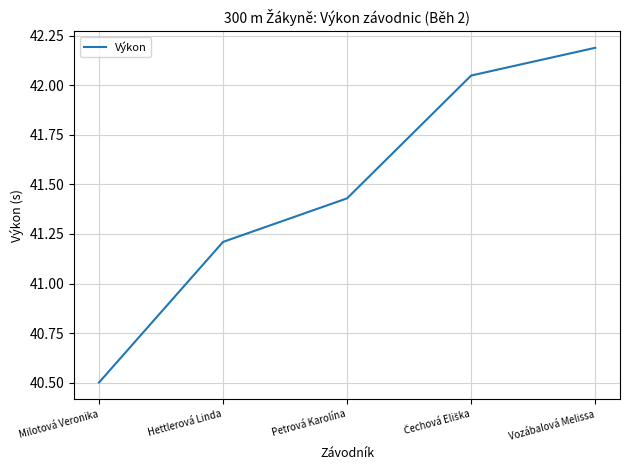

What is the greatest value displayed?

42.2